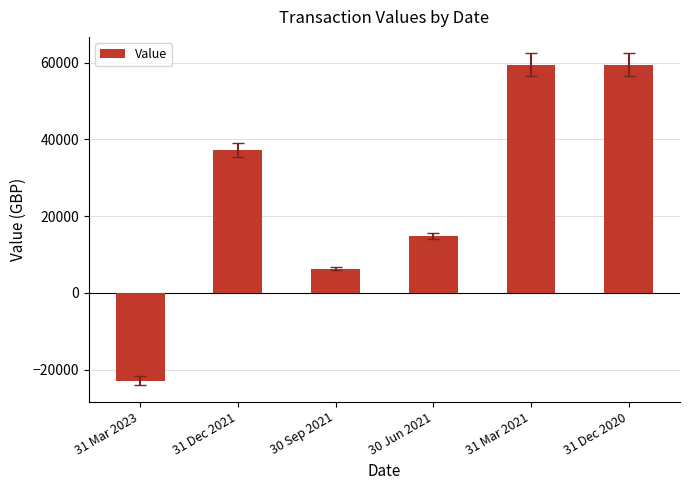

What is the change in value from 31 Dec 2021 to 31 Mar 2021?

+22209.8